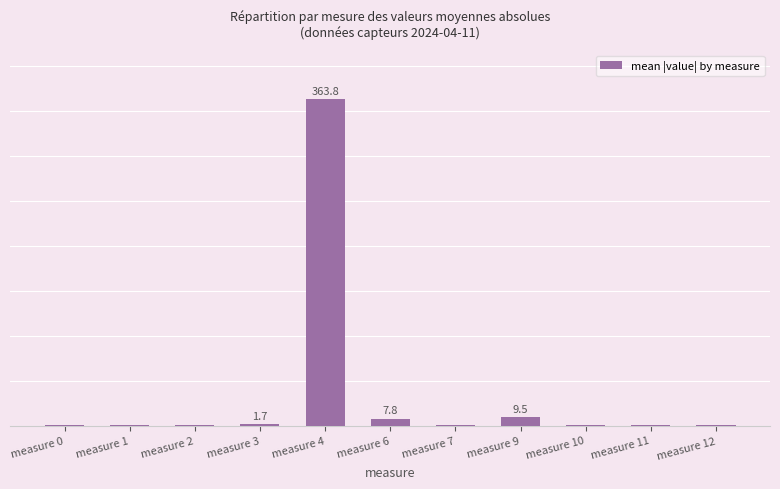

The chart shows a value of 11.9 at measure 6. True or false?

False